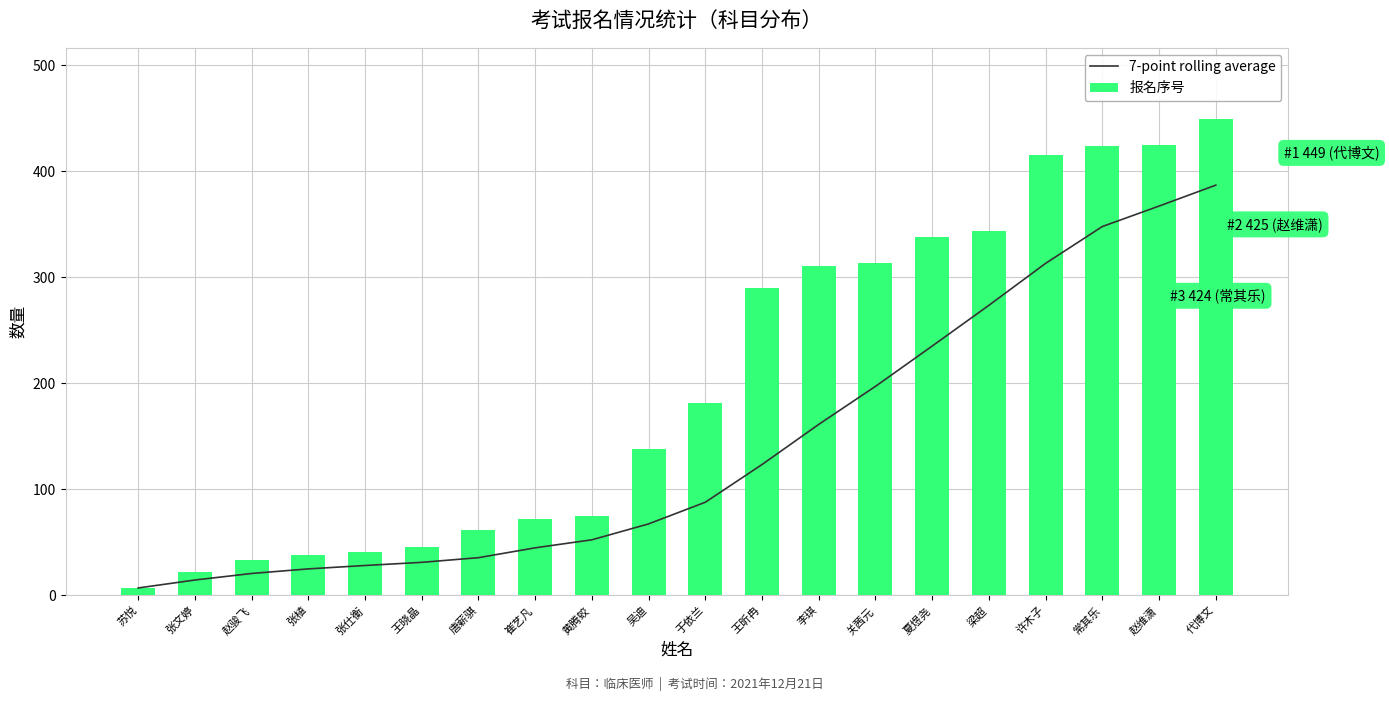

What is the minimum value for 7-point rolling average?

7.0